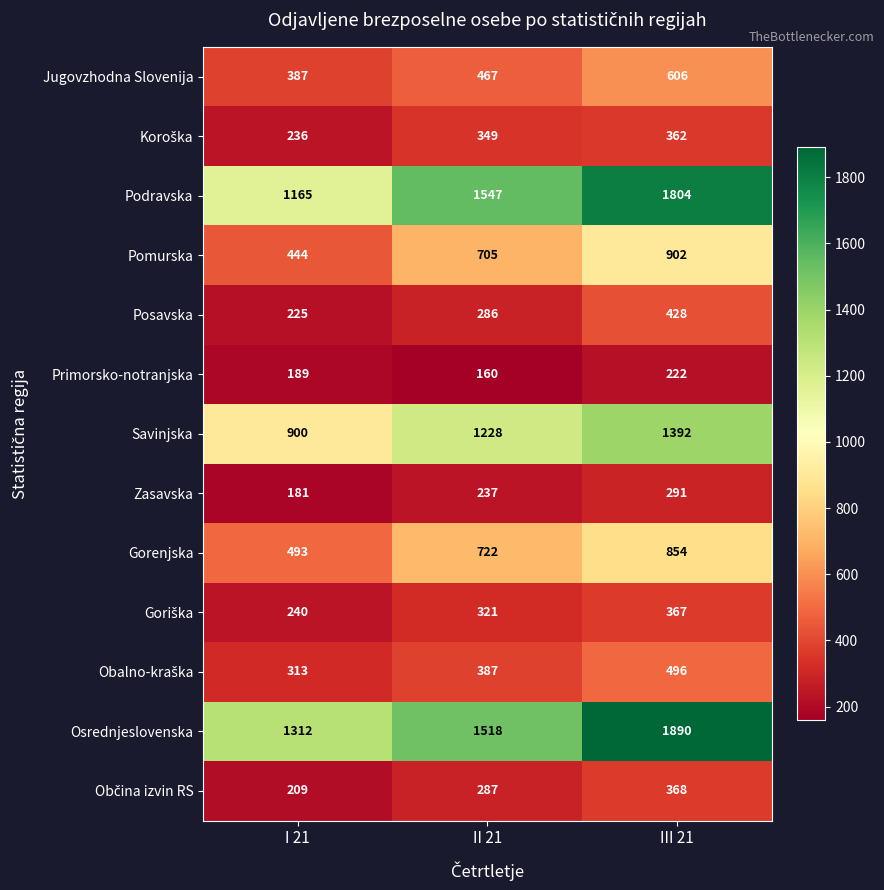

List the labels in order of Posavska value, smallest first.

I 21, II 21, III 21